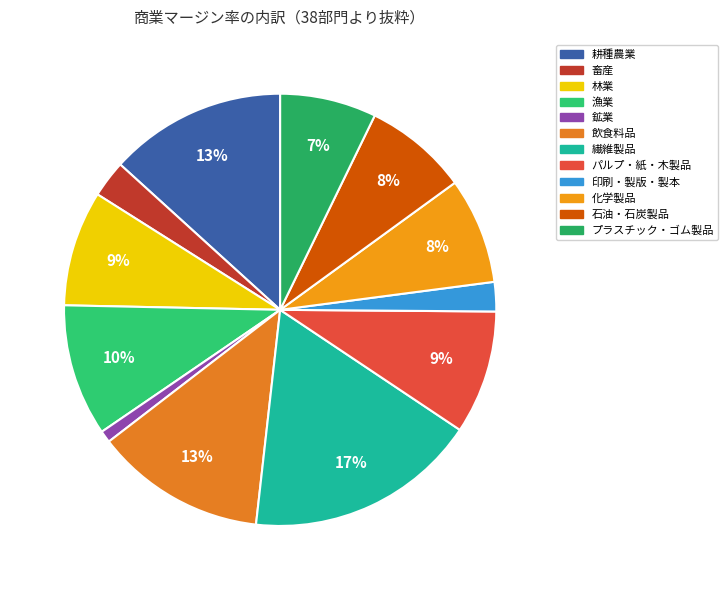

Which has a higher value, 飲食料品 or パルプ・紙・木製品?

飲食料品